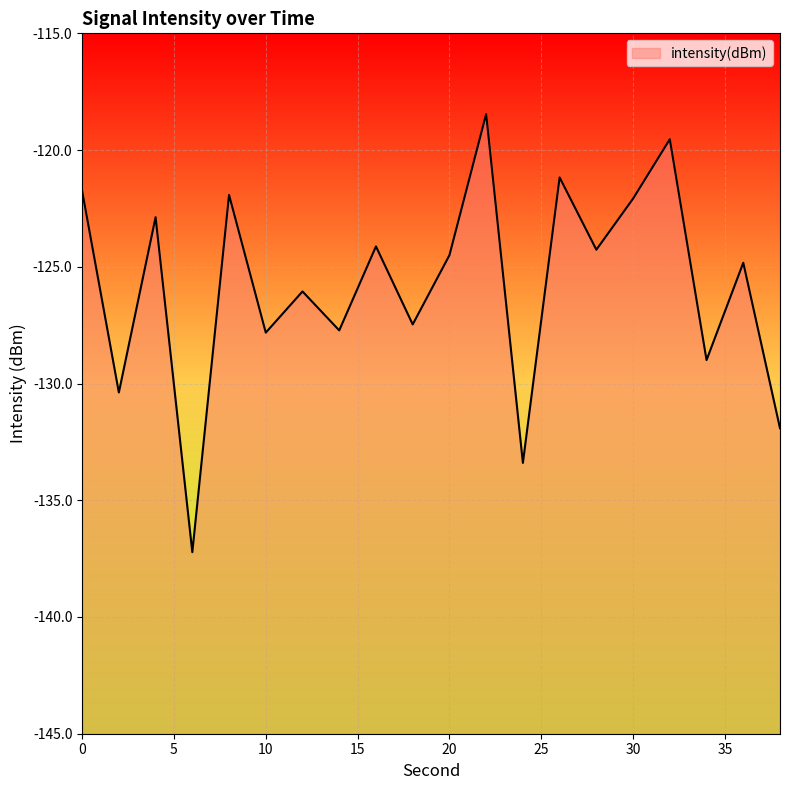

Reading left to right, transcribe all the data shown in this chart.

0=-121.7	2=-130.4	4=-122.9	6=-137.2	8=-121.9	10=-127.8	12=-126.1	14=-127.7	16=-124.1	18=-127.5	20=-124.5	22=-118.5	24=-133.4	26=-121.2	28=-124.3	30=-122.1	32=-119.5	34=-129.0	36=-124.8	38=-131.9